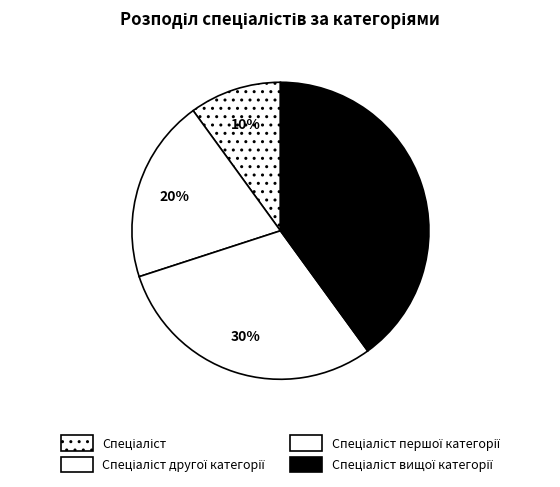

Rank the categories by value from lowest to highest.

Спеціаліст, Спеціаліст другої категорії, Спеціаліст першої категорії, Спеціаліст вищої категорії